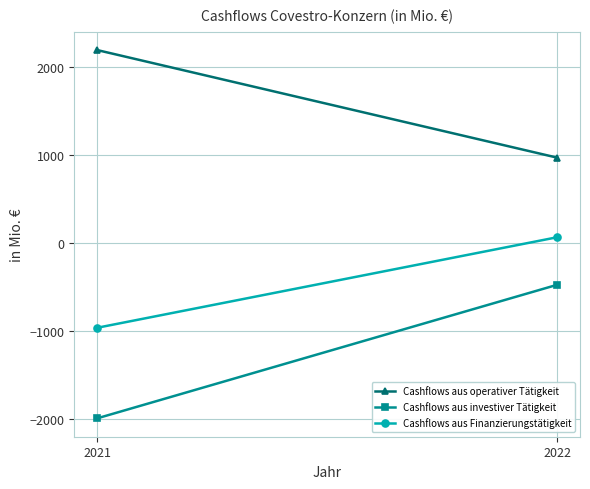

True or false: Cashflows aus operativer Tätigkeit has a value of 3067 at 2021.

False